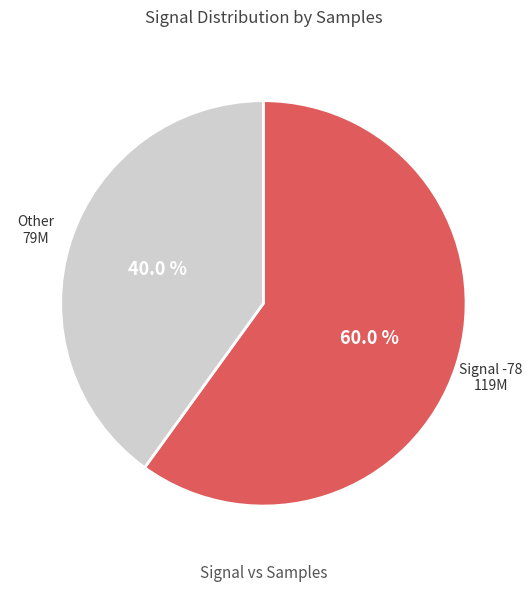

Is there a majority slice in this chart?

Yes